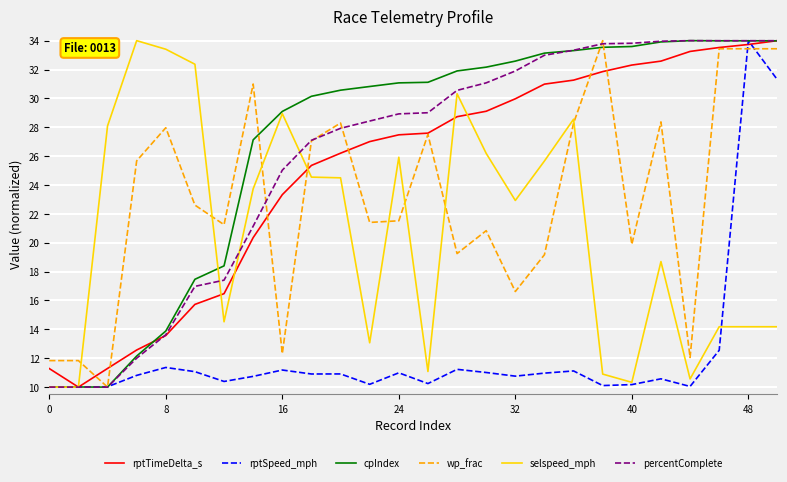

Which series has the largest total across all categories?

cpIndex